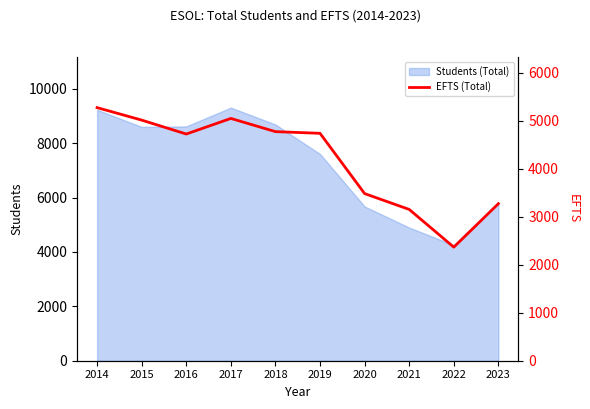

Reading left to right, what are all the values shown in this chart?

2014=5270	2015=5010	2016=4720	2017=5045	2018=4770	2019=4735	2020=3480	2021=3150	2022=2365	2023=3270